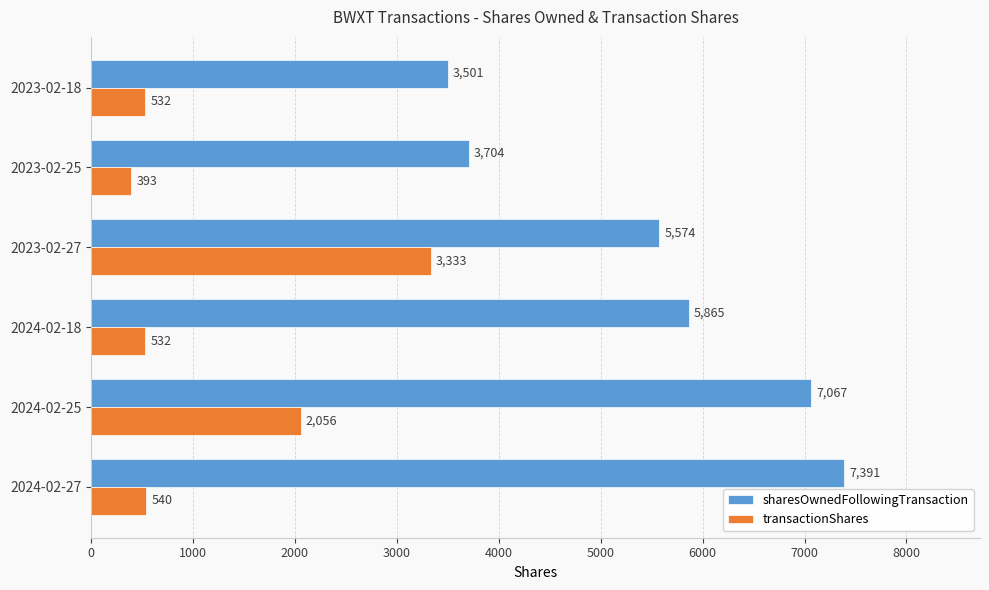

True or false: sharesOwnedFollowingTransaction has a value of 8987 at 2024-02-18.

False